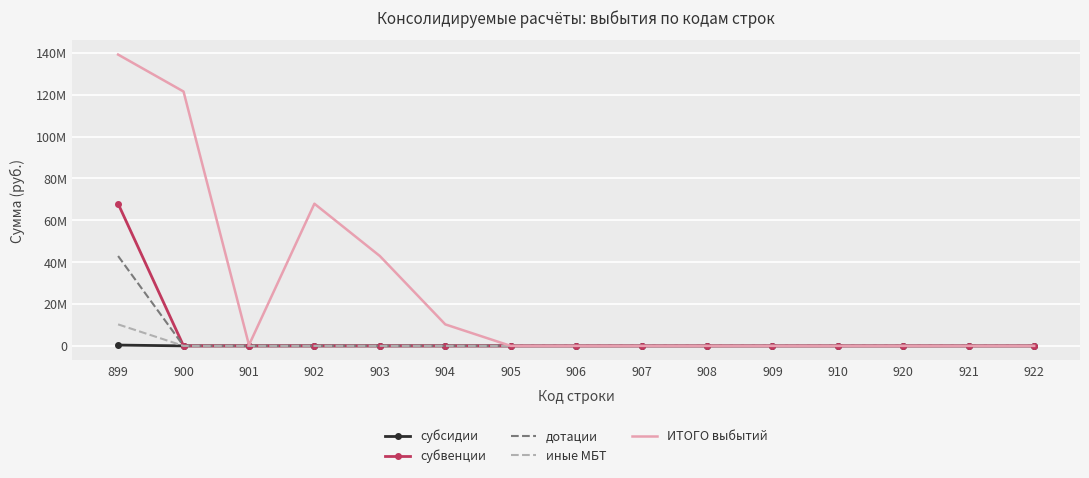

Which series has the widest spread of values?

ИТОГО выбытий